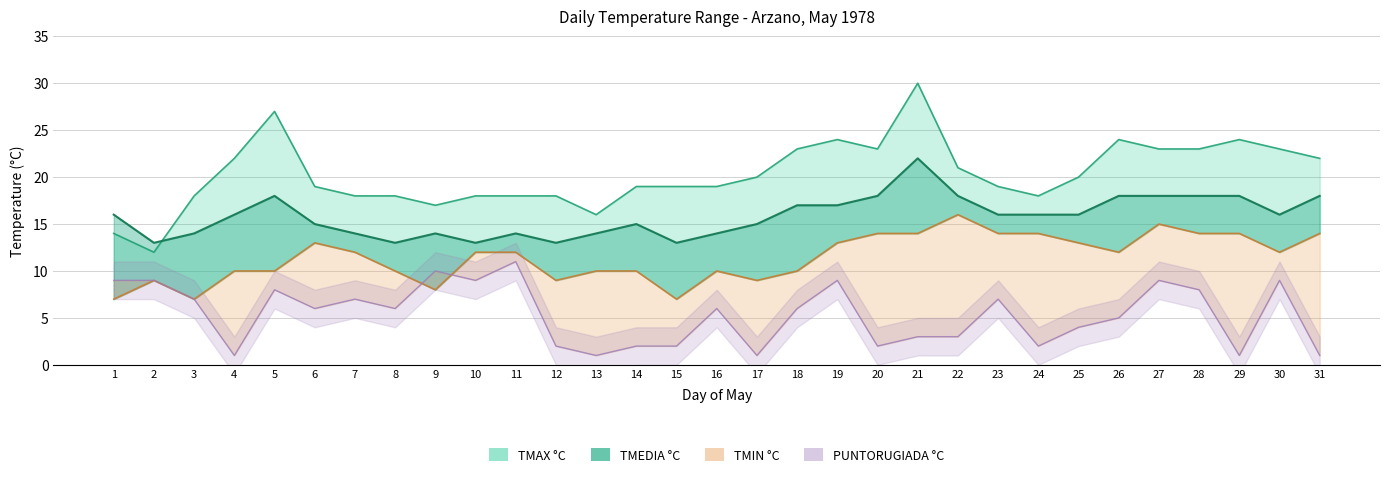

How many values exceed 6?

13